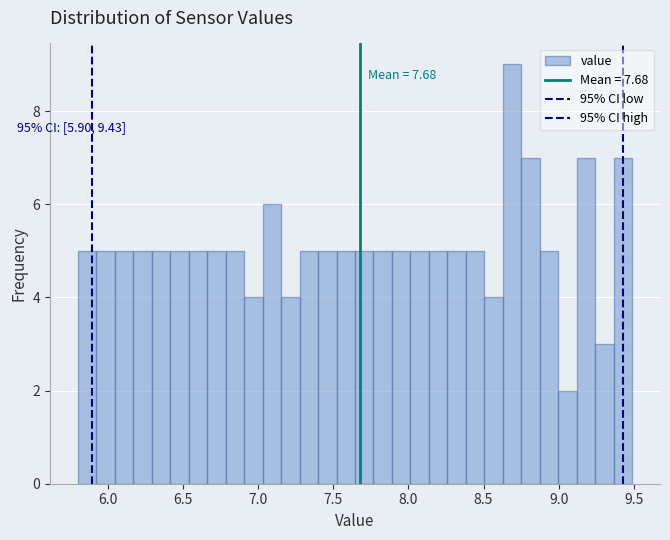

Around what value on the x-axis is the tallest bar? Give the approximate position of its centre, as read against the axis.

8.70